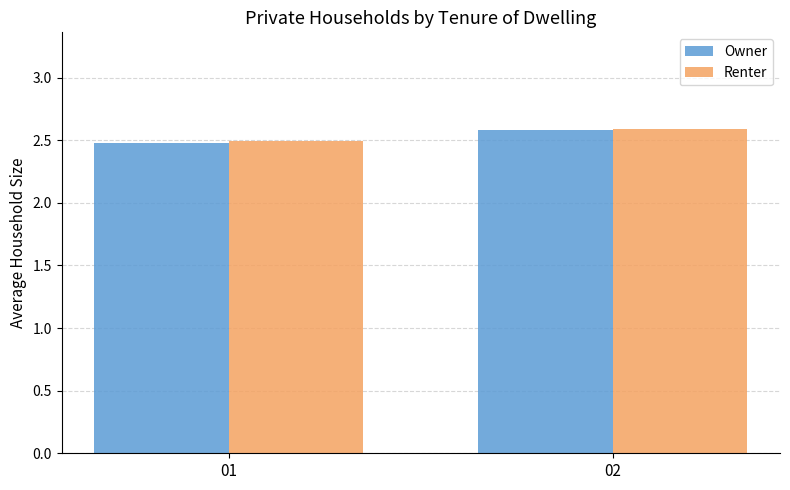

Rank the categories by Renter value from highest to lowest.

02, 01